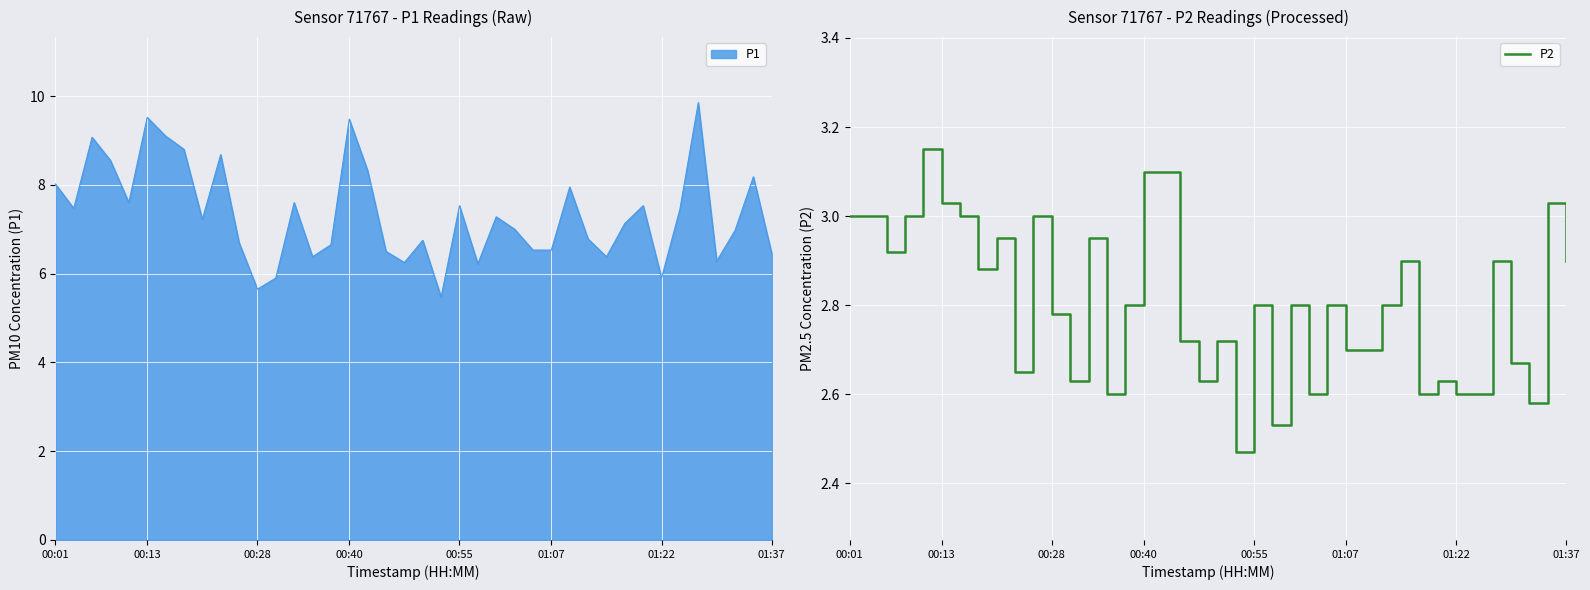

Approximately how many times larger is the value at 29 compared to 37?

1.1